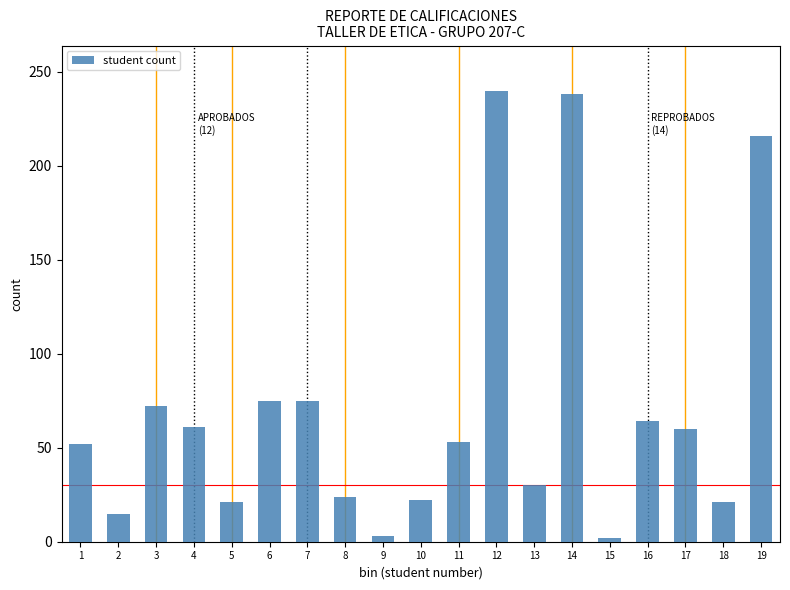

The chart shows a value of 376 at 19. True or false?

False